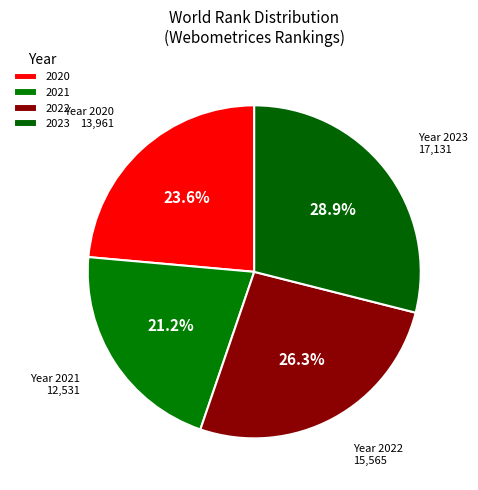

To the nearest percent, what is the average slice percentage?

25%